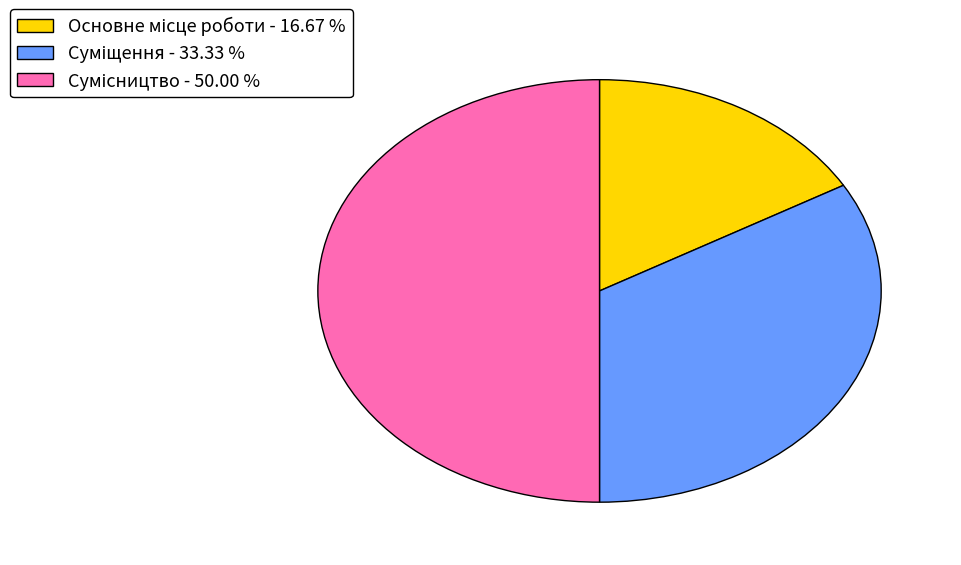

To the nearest percent, what is the combined percentage of Сумісництво and Основне місце роботи?

67%